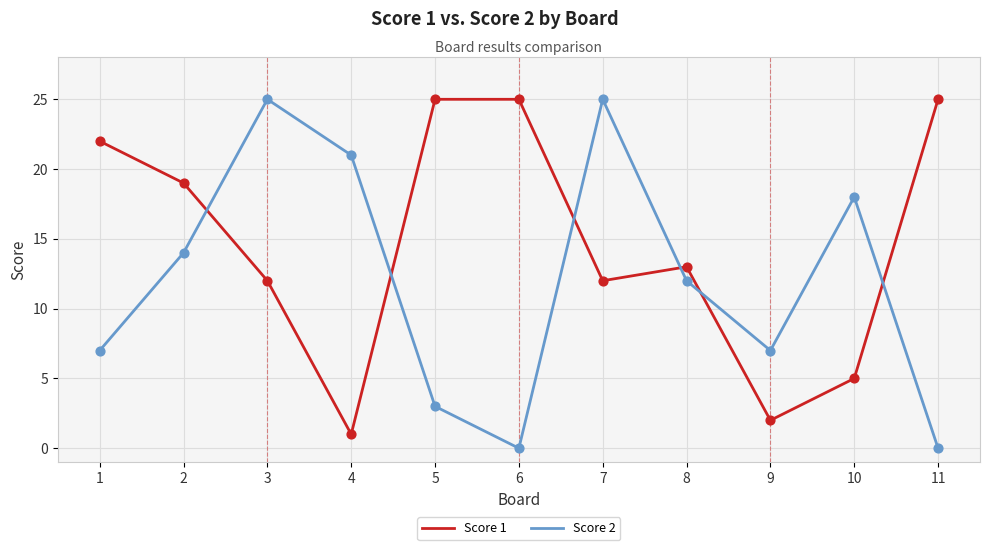

What are all the series names shown in the legend?

Score 1, Score 2